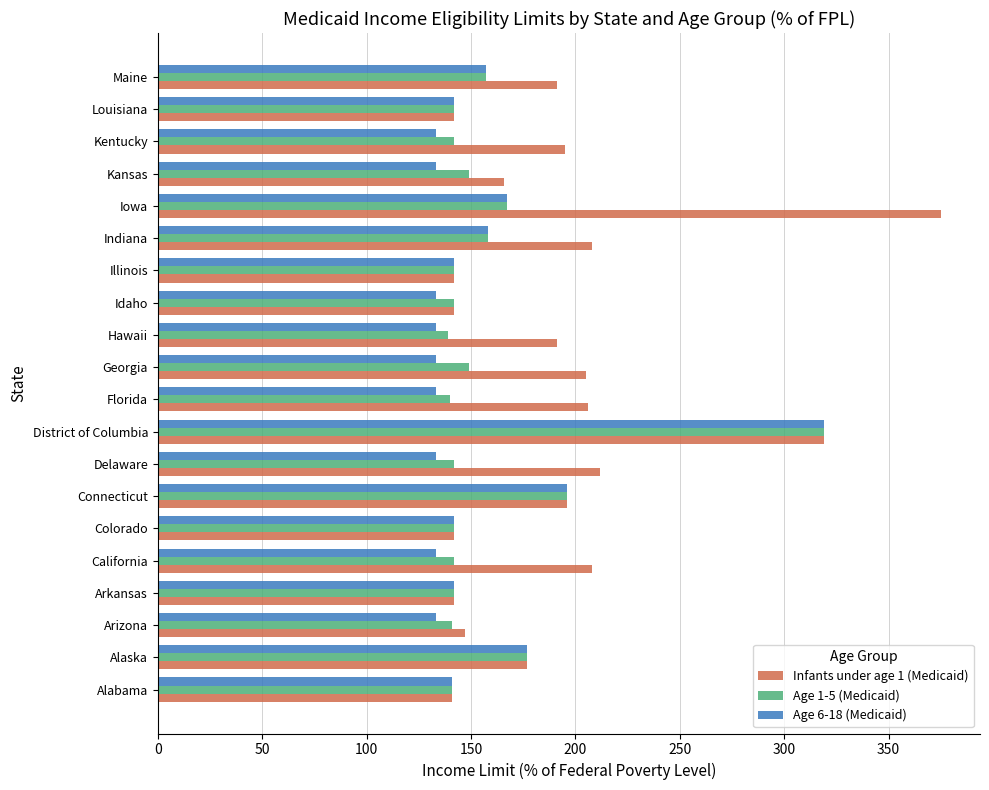

What is the minimum value shown in the chart?

133